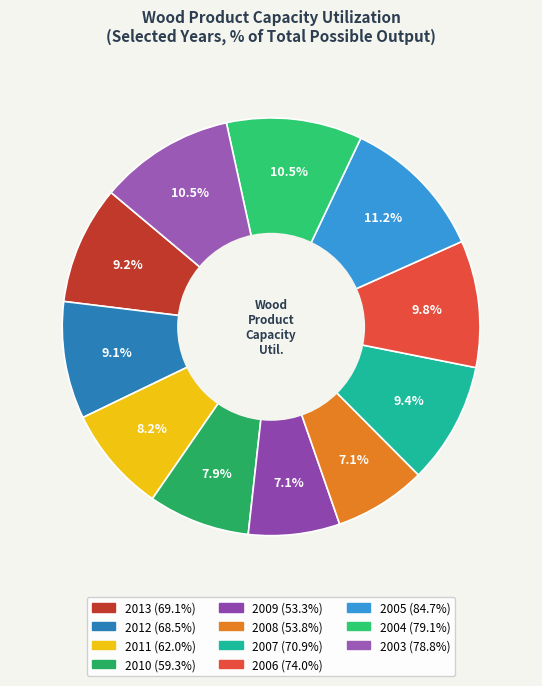

What is the smallest slice in the pie chart?

2009